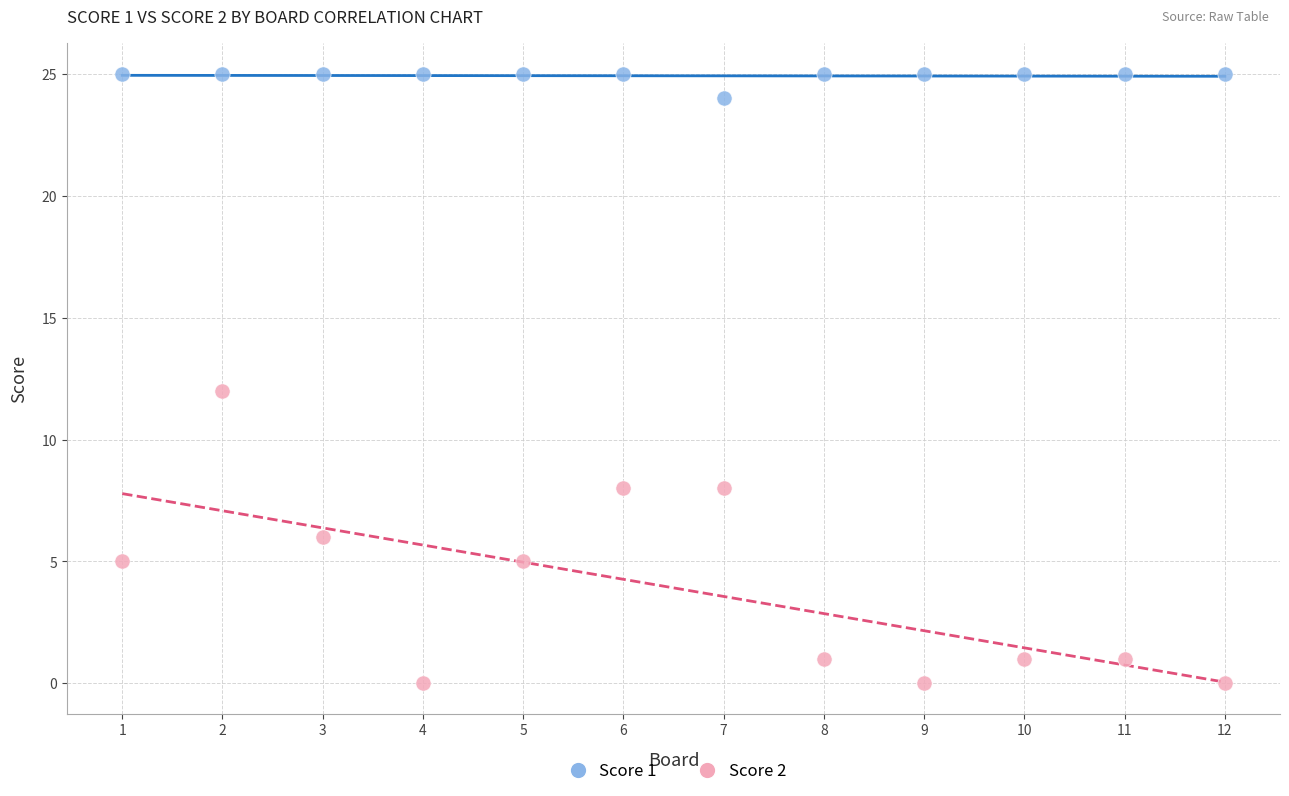

What are all the series names shown in the legend?

Score 1, Score 2